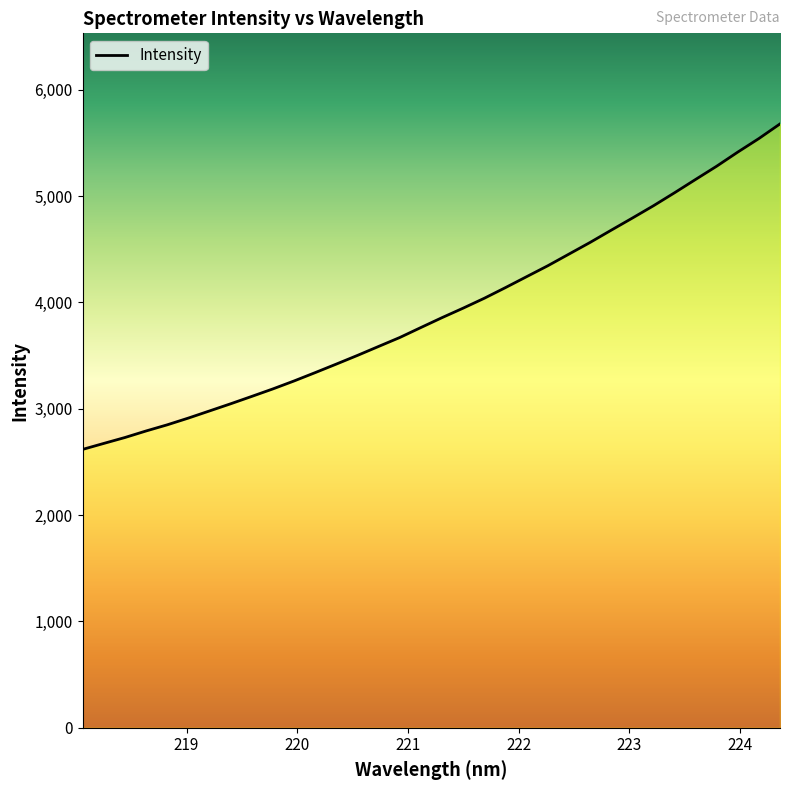

What is the maximum value shown in the chart?

5678.7